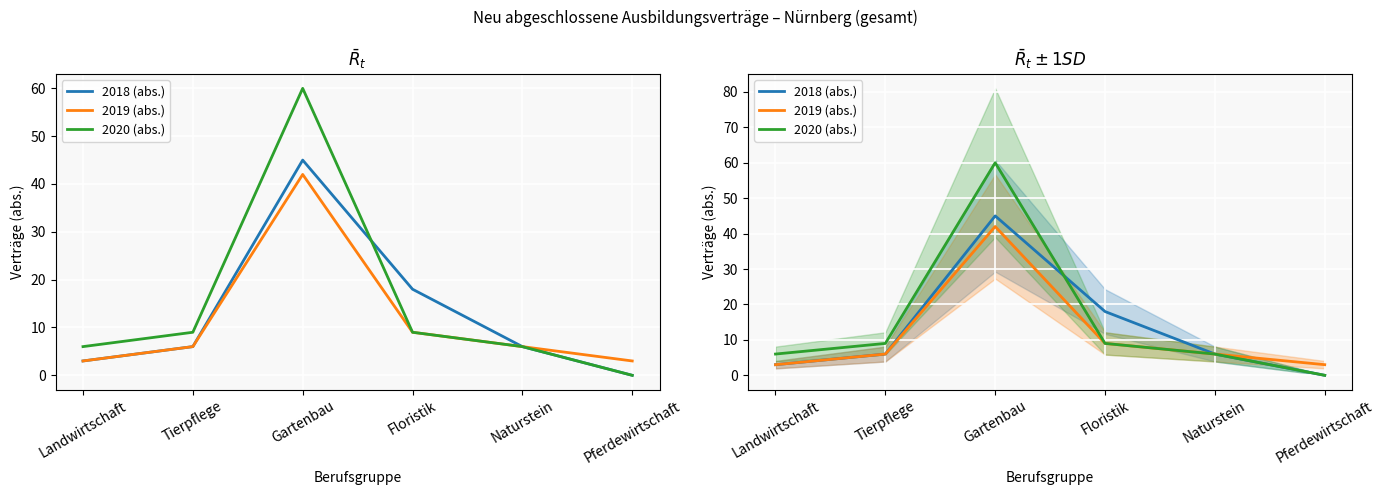

At which category is the sum across all series the highest?

Gartenbau